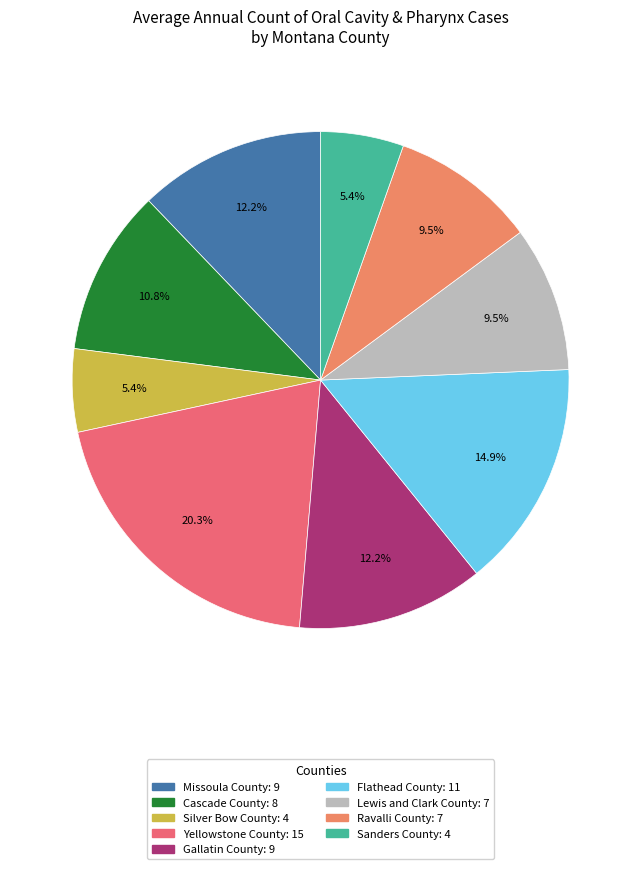

How many slices are in this pie chart?

9